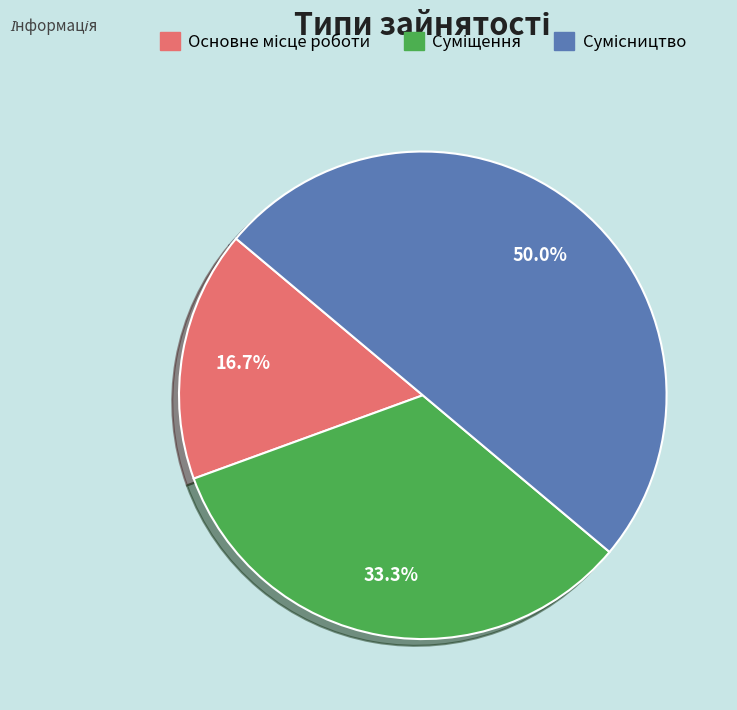

What is the smallest slice in the pie chart?

Основне місце роботи